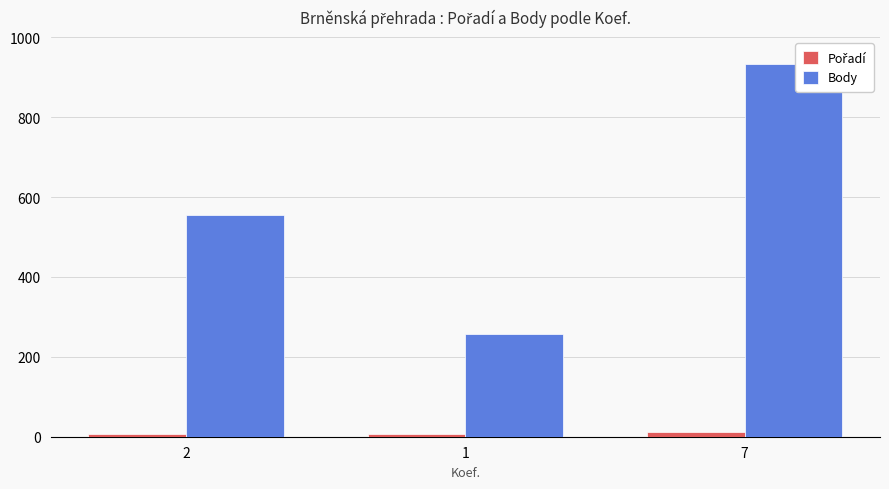

What value does the Pořadí series have at 2?

6